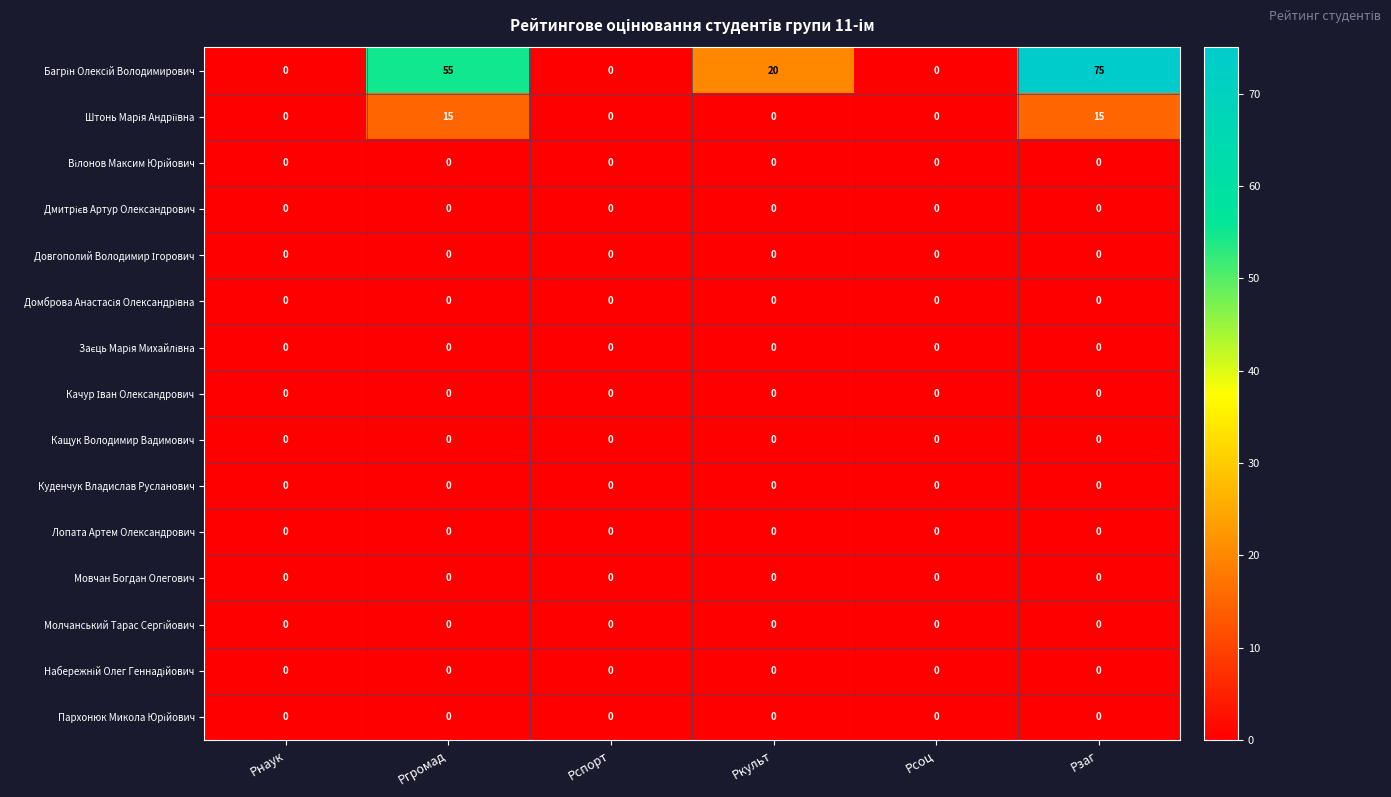

The Кащук Володимир Вадимович series shows 0 at Ркульт. True or false?

True